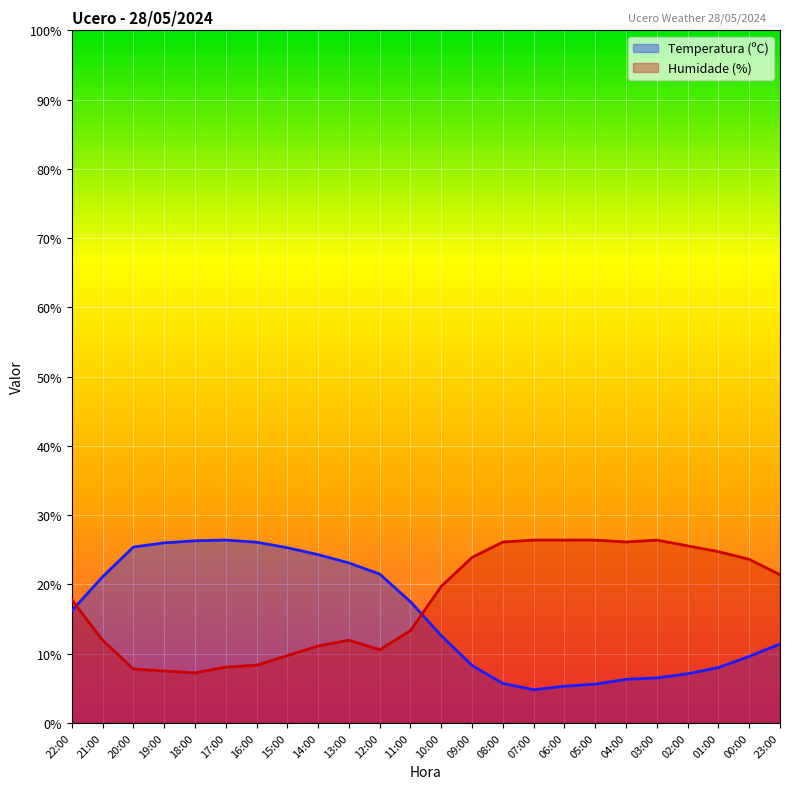

What is the label of the 21st point from the left?

02:00